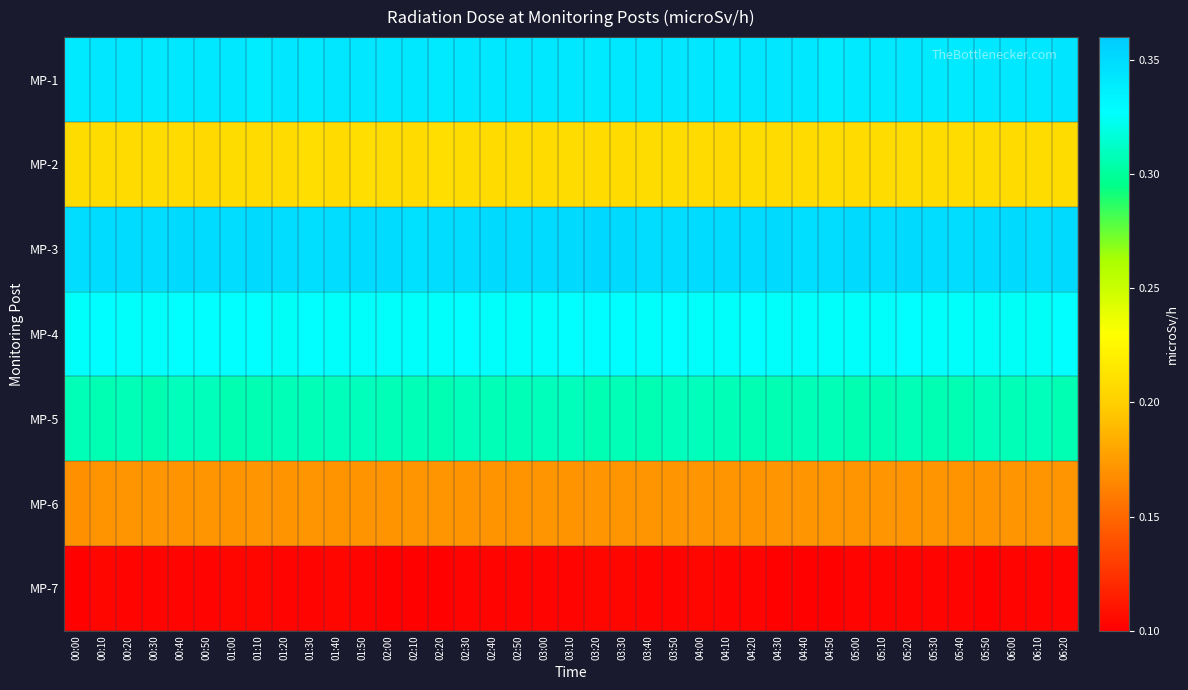

Rank the series by their maximum value, from highest to lowest.

MP-3, MP-1, MP-4, MP-5, MP-2, MP-6, MP-7